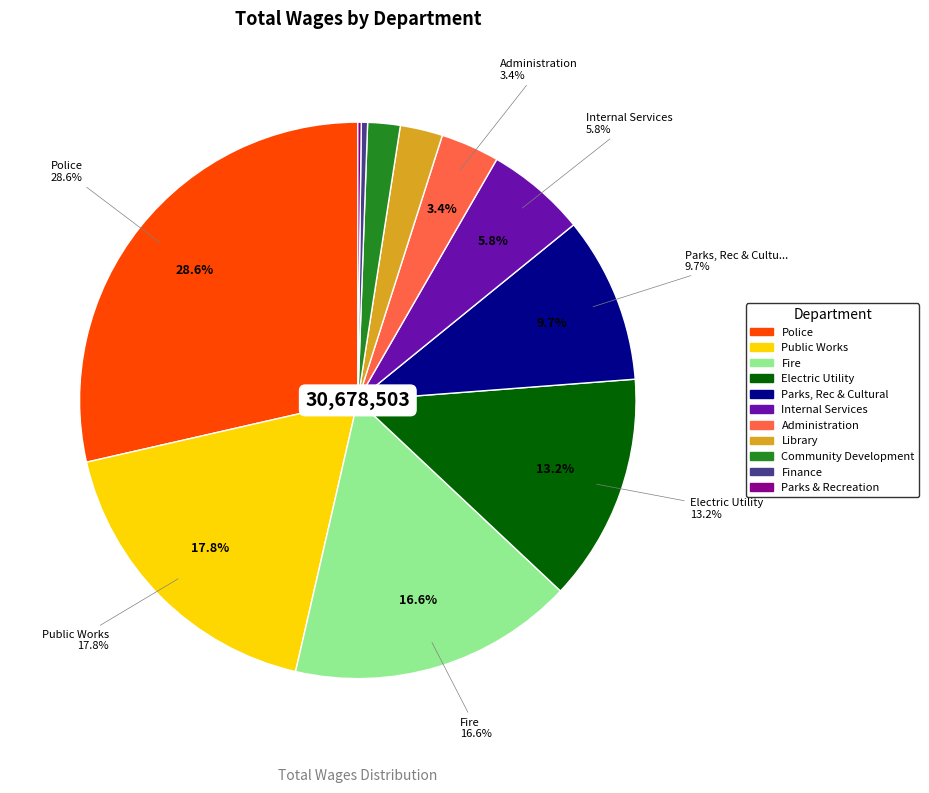

What is the largest slice in the pie chart?

Police